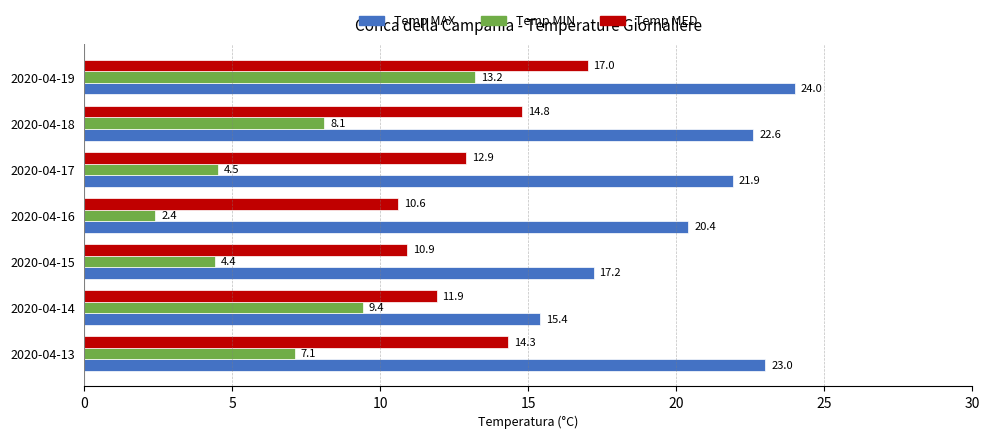

What is the sum of the Temp MED values at 2020-04-16 and 2020-04-15?

21.5